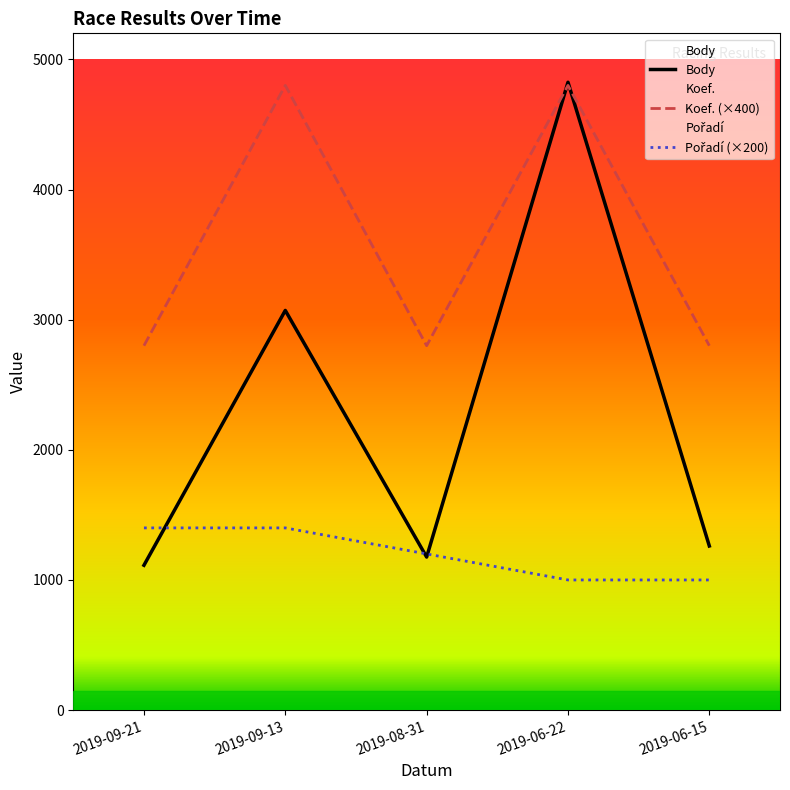

What are all the series names shown in the legend?

Body, Koef., Pořadí